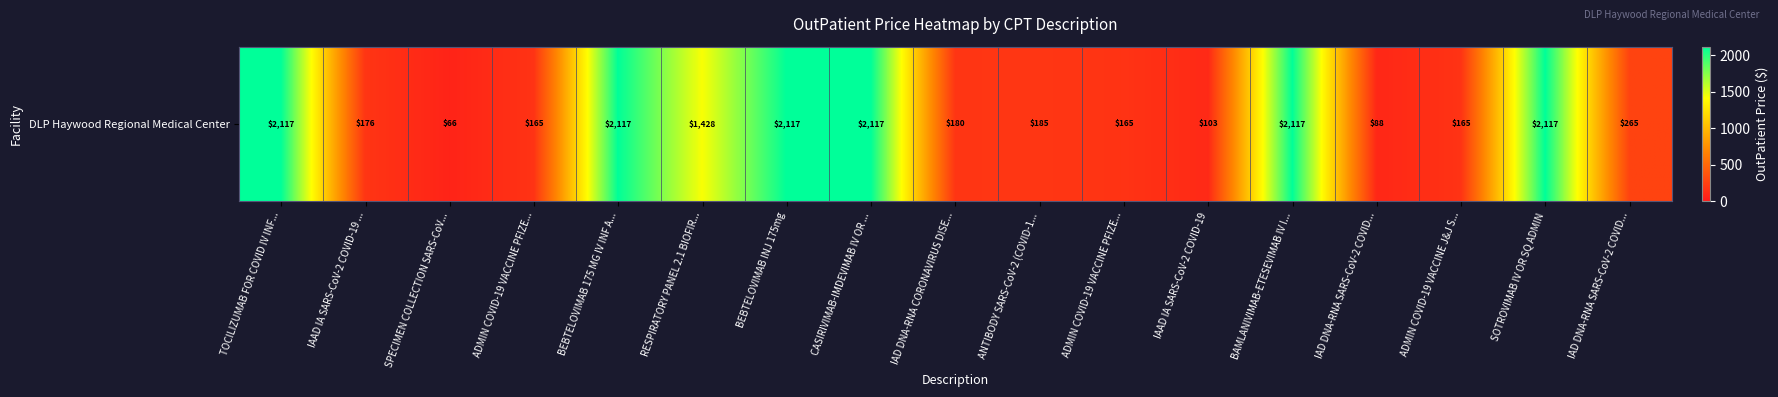

What is the ratio of the value at BAMLANIVIMAB-ETESEVIMAB IV I... to the value at ADMIN COVID-19 VACCINE PFIZE...?

12.9